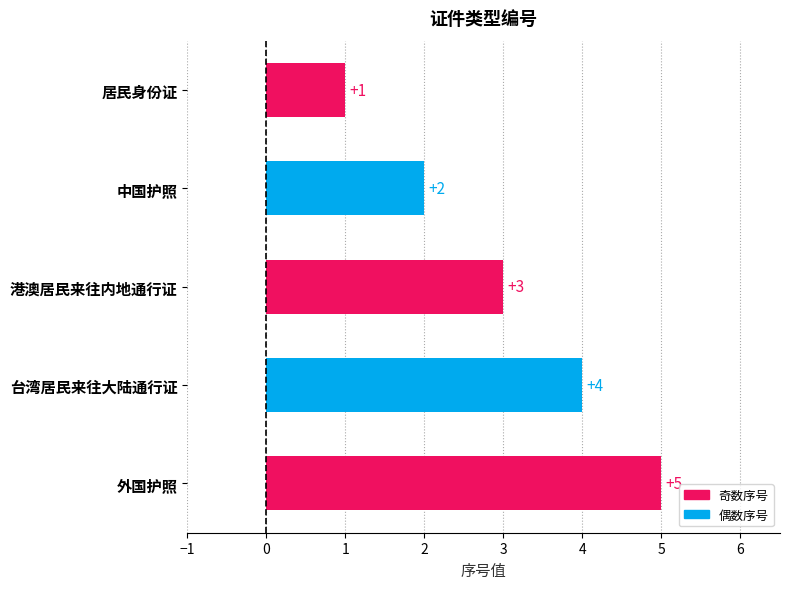

What is the smallest value displayed?

1